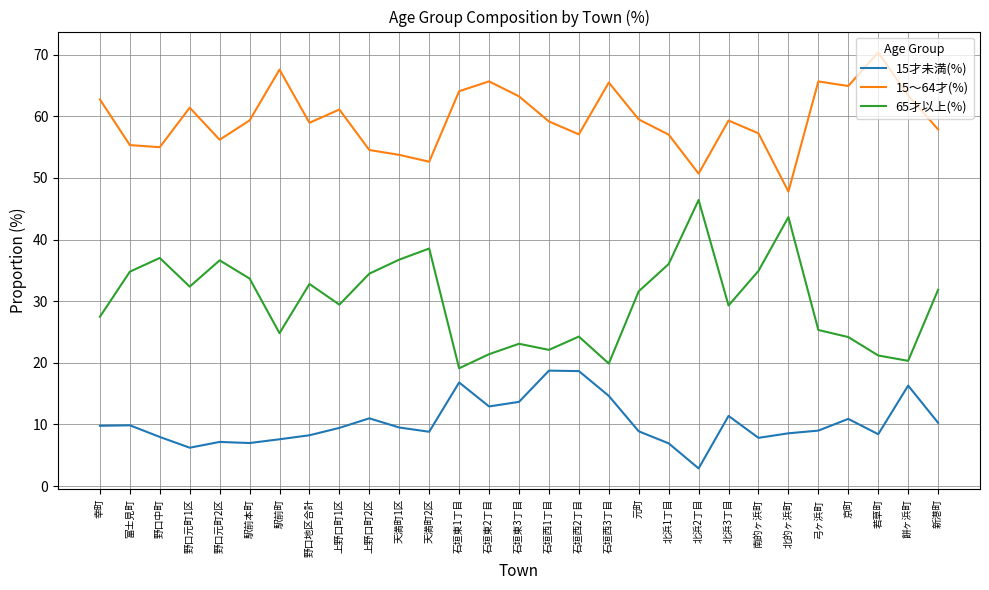

What is the difference between the highest and lowest values at 北的ヶ浜町?

39.2